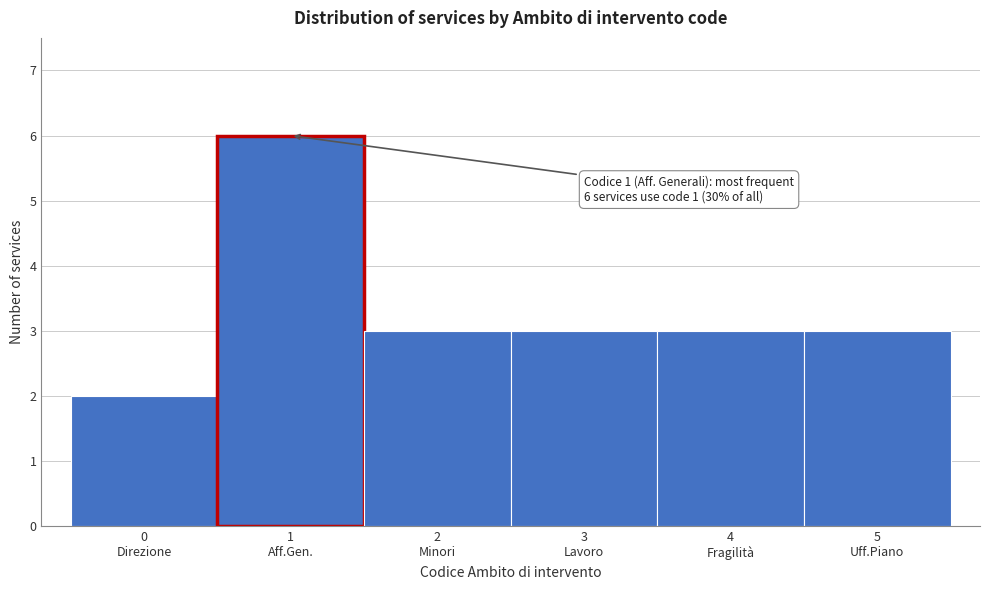

Reading left to right, what are all the values shown in this chart?

2	6	3	3	3	3